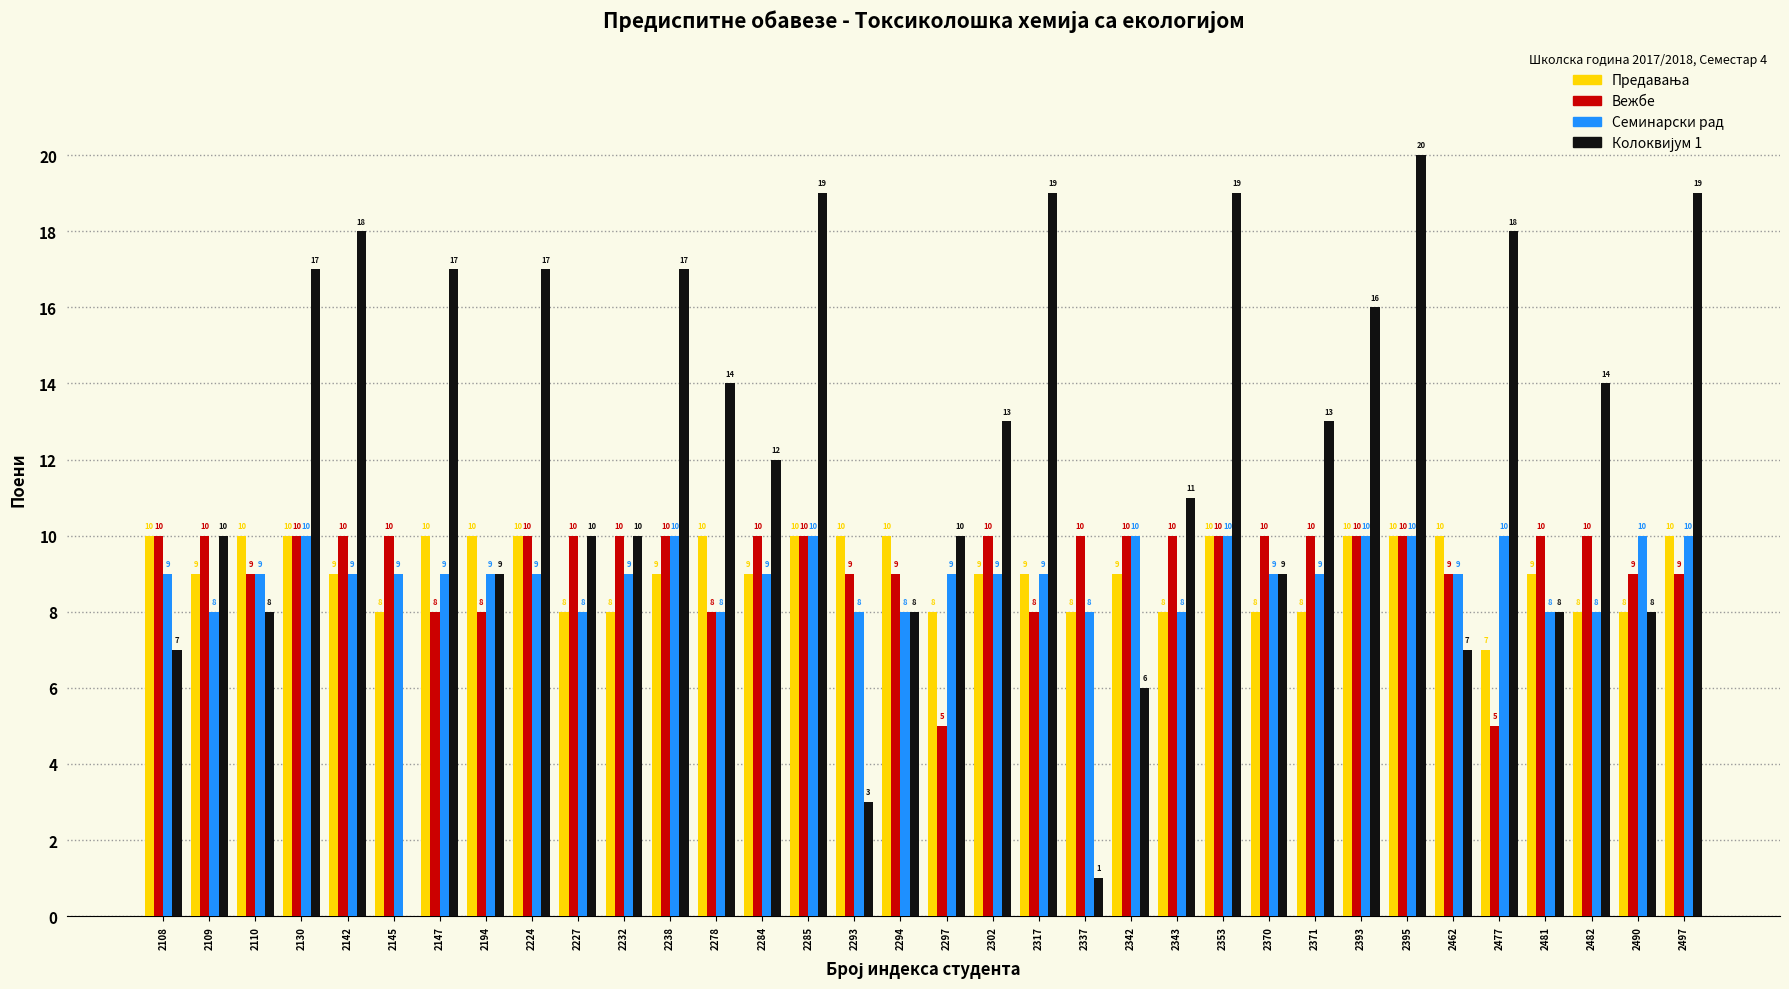

Is the value of Семинарски рад at 2370 greater than the value of Вежбе at 2370?

No